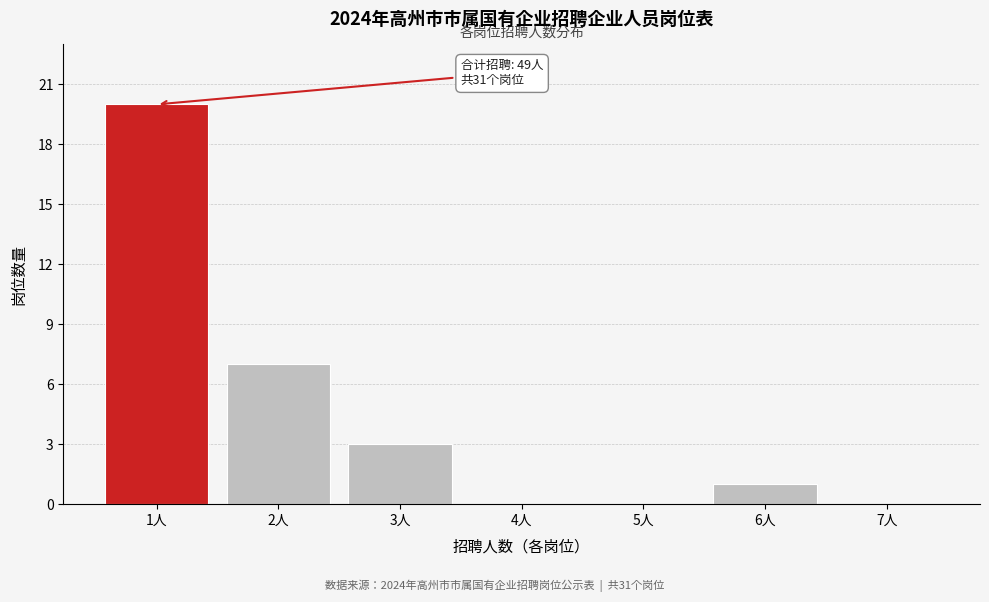

Reading left to right, list all the values displayed in this chart.

1人=20	2人=7	3人=3	4人=0	5人=0	6人=1	7人=0